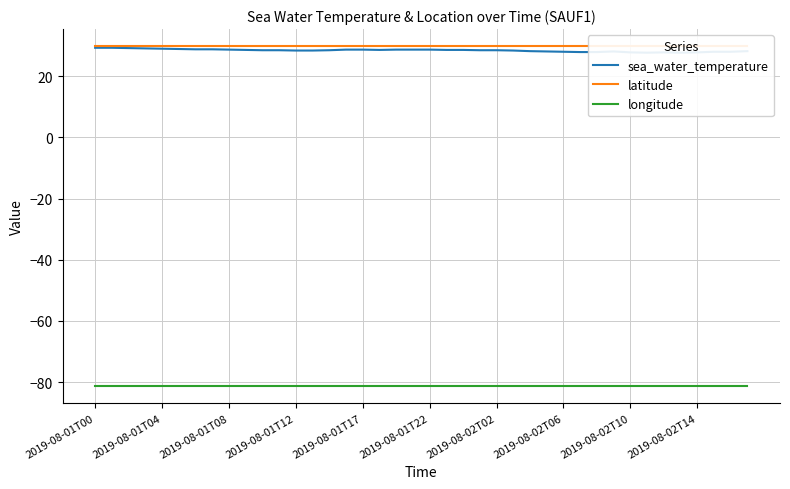

What is the difference between the highest and lowest values at 31?

111.1